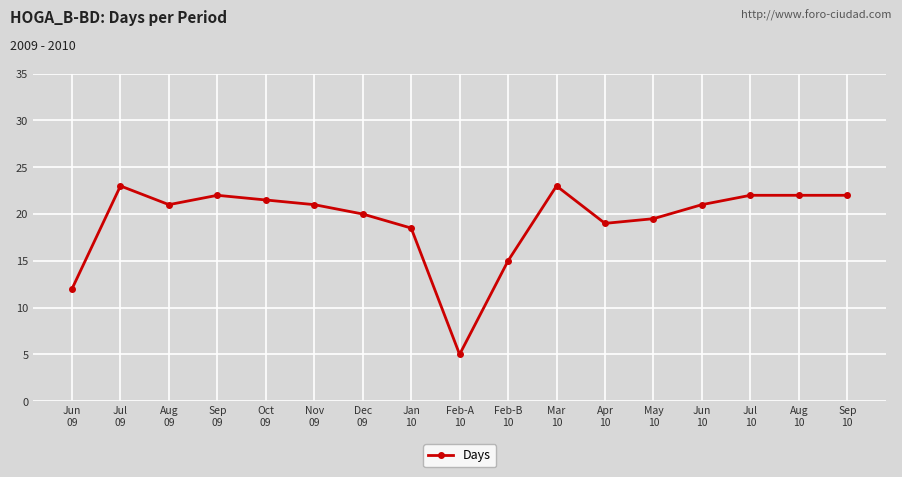

What position from the right is Nov
09?

12